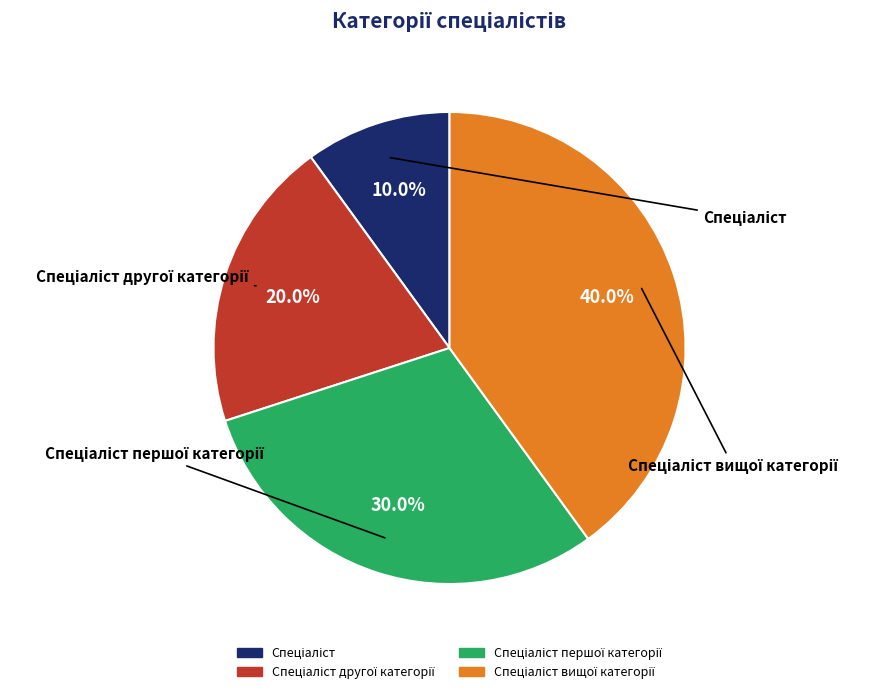

Does any single category account for the majority?

No